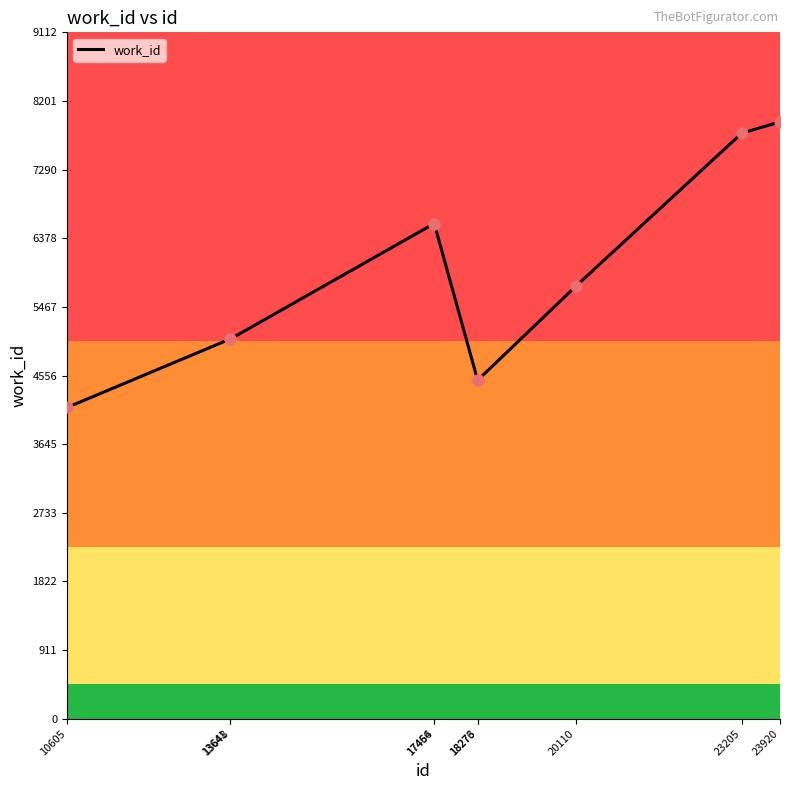

Between 18276 and 23205, which is larger?

23205